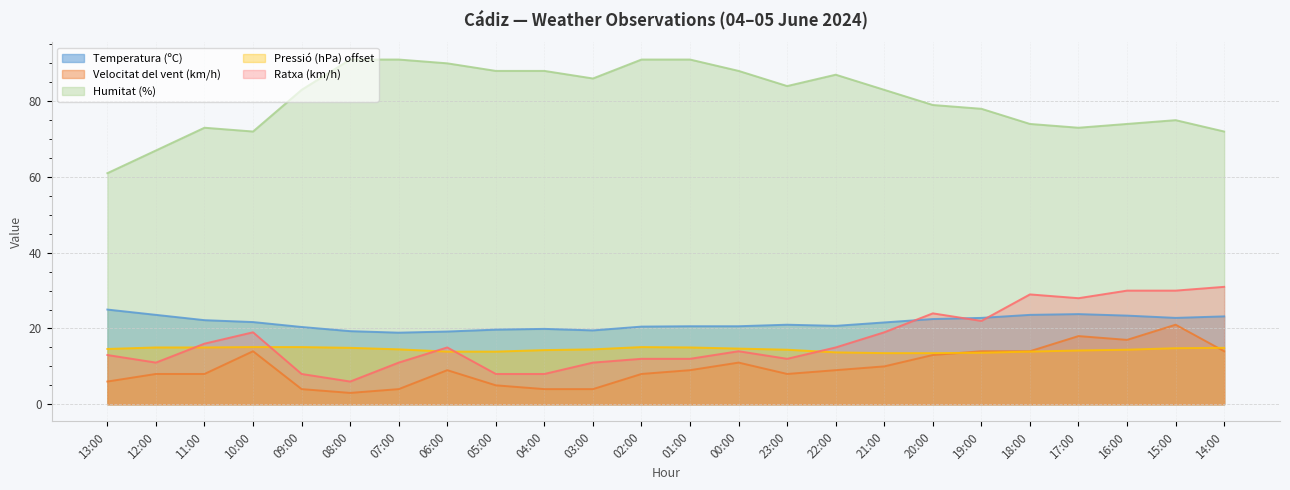

Reading left to right, list all the values displayed in this chart.

Temperatura (ºC): 25.0	23.6	22.2	21.7	20.4	19.3	18.9	19.2	19.7	19.9	19.5	20.5	20.6	20.6	21.0	20.7	21.6	22.5	22.8	23.6	23.8	23.4	22.8	23.2
Velocitat del vent (km/h): 6.0	8.0	8.0	14.0	4.0	3.0	4.0	9.0	5.0	4.0	4.0	8.0	9.0	11.0	8.0	9.0	10.0	13.0	14.0	14.0	18.0	17.0	21.0	14.0
Humitat (%): 61.0	67.0	73.0	72.0	83.0	91.0	91.0	90.0	88.0	88.0	86.0	91.0	91.0	88.0	84.0	87.0	83.0	79.0	78.0	74.0	73.0	74.0	75.0	72.0
Pressió (hPa) offset: 14.6	15.0	15.0	15.1	15.1	14.9	14.5	13.9	13.9	14.3	14.5	15.1	15.0	14.7	14.4	13.7	13.5	13.5	13.6	13.9	14.2	14.4	14.8	14.9
Ratxa (km/h): 13.0	11.0	16.0	19.0	8.0	6.0	11.0	15.0	8.0	8.0	11.0	12.0	12.0	14.0	12.0	15.0	19.0	24.0	22.0	29.0	28.0	30.0	30.0	31.0